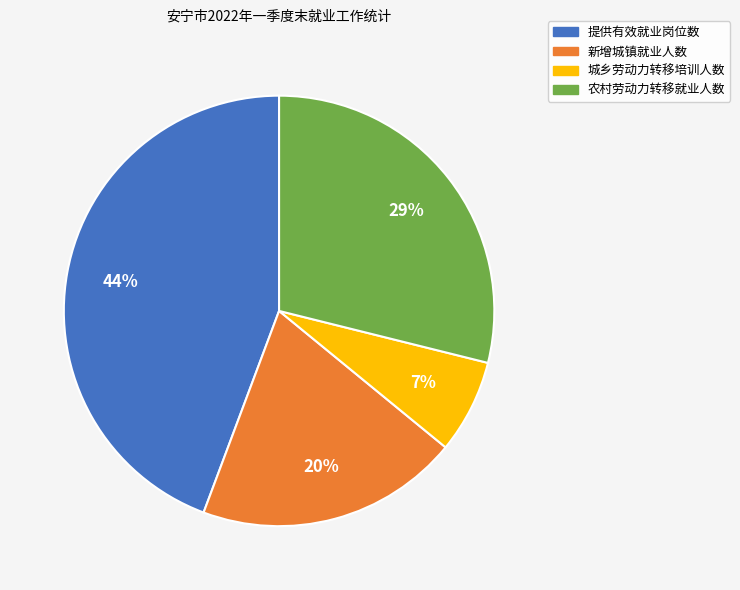

To the nearest percent, what is the difference between the 提供有效就业岗位数 and 城乡劳动力转移培训人数 slice percentages?

37%